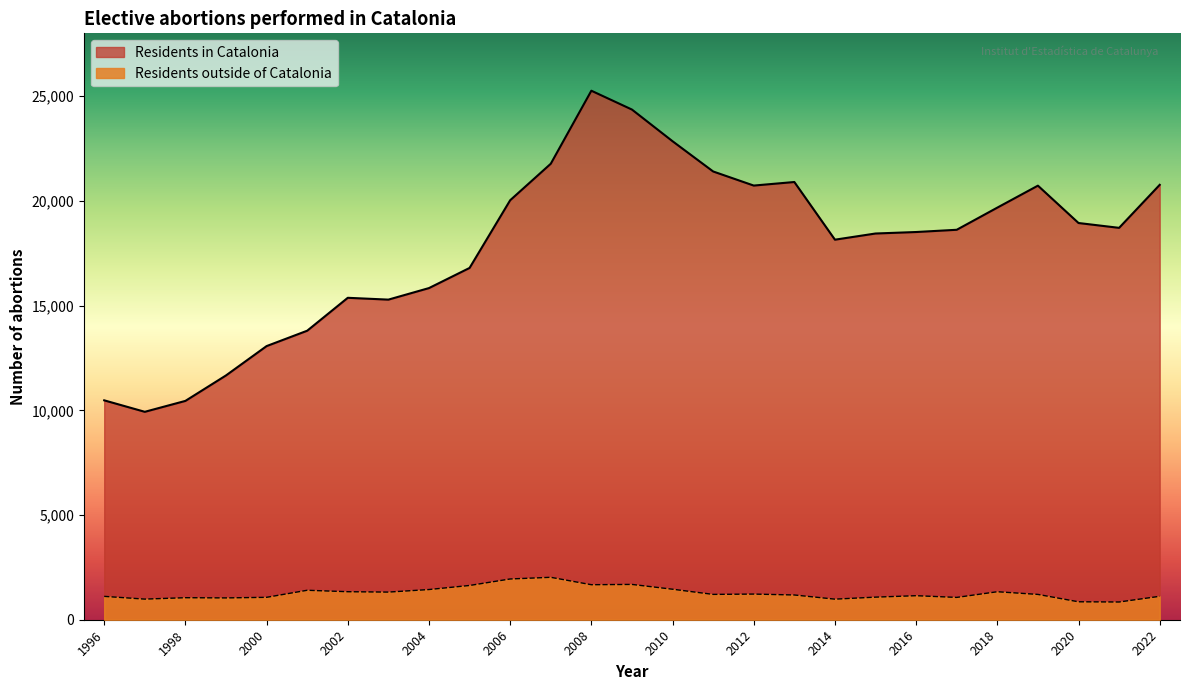

Reading right to left, extract all data points from this chart.

20766	18712	18943	20727	19678	18620	18513	18442	18147	20901	20731	21404	22848	24360	25260	21773	20030	16798	15836	15285	15372	13800	13066	11665	10449	9928	10476